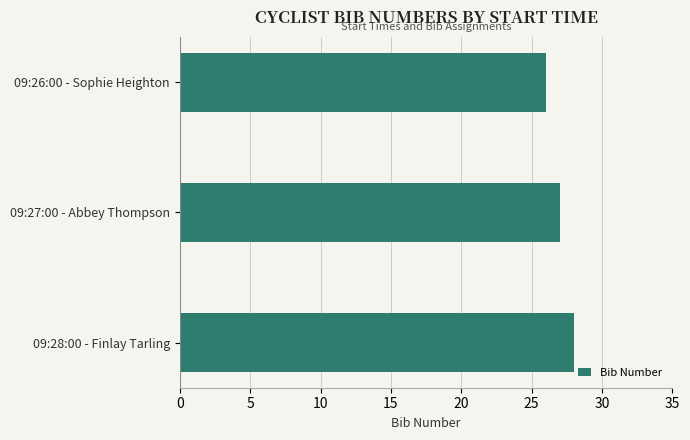

List the labels in order of value, largest first.

09:28:00 - Finlay Tarling, 09:27:00 - Abbey Thompson, 09:26:00 - Sophie Heighton